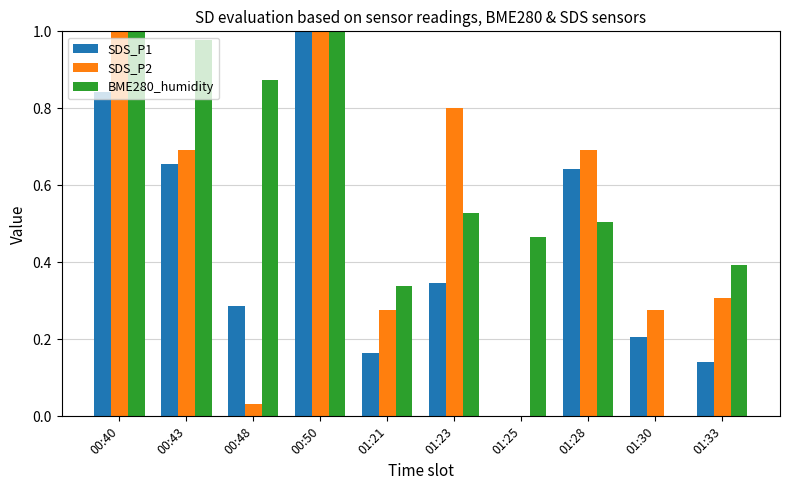

What is the difference between the SDS_P2 values at 01:33 and 00:43?

0.4